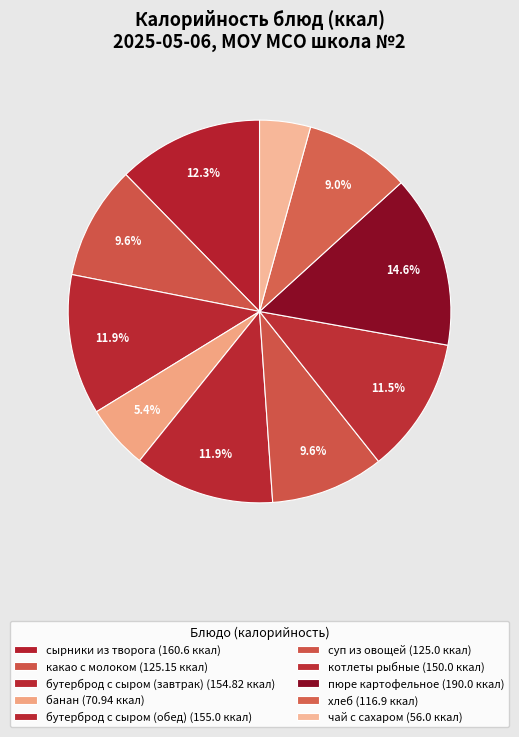

Is there any slice that represents more than half of the pie?

No